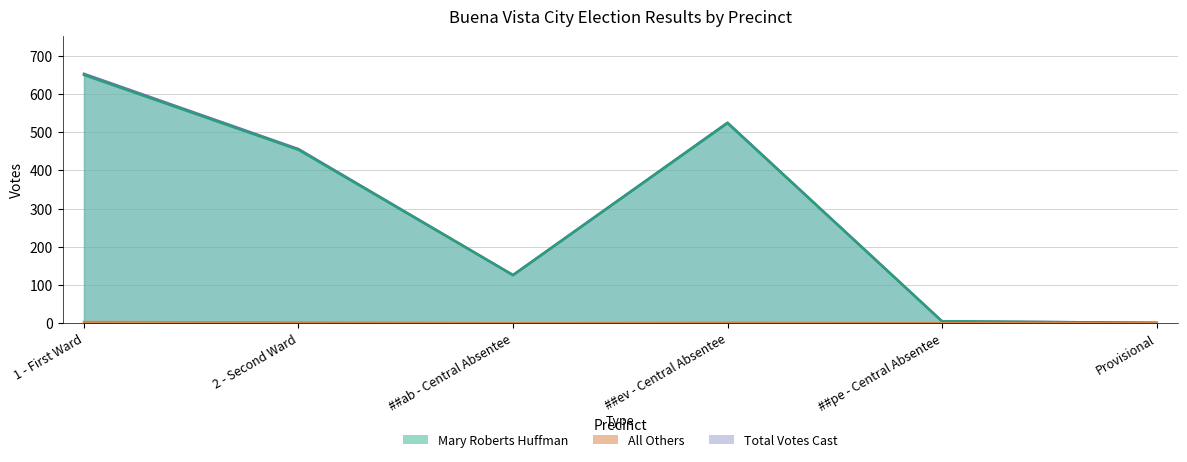

What position from the right is 2 - Second Ward?

5